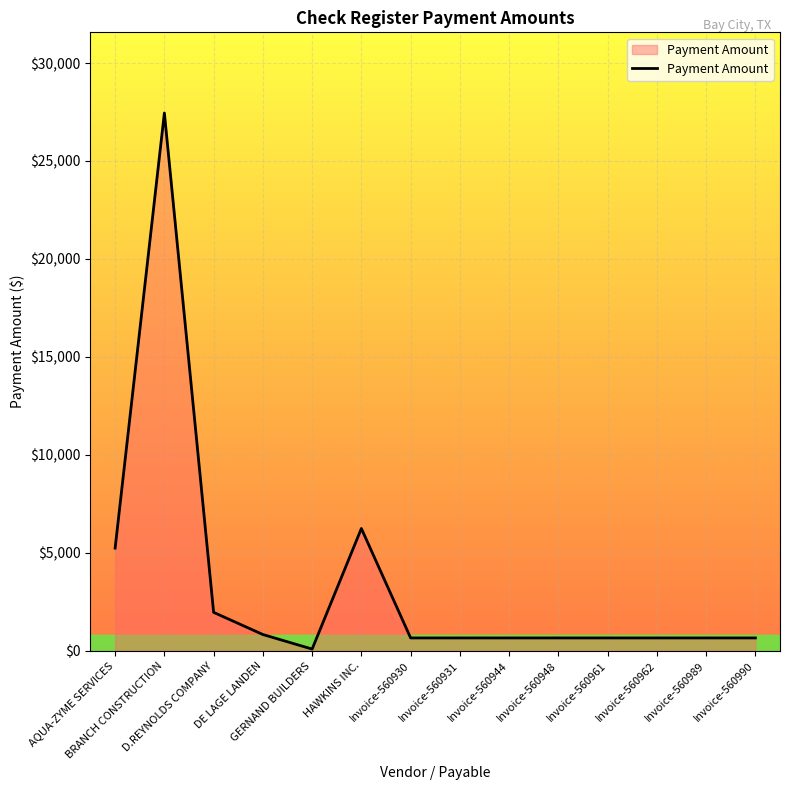

At which label is the value closest to 13767?

HAWKINS INC.